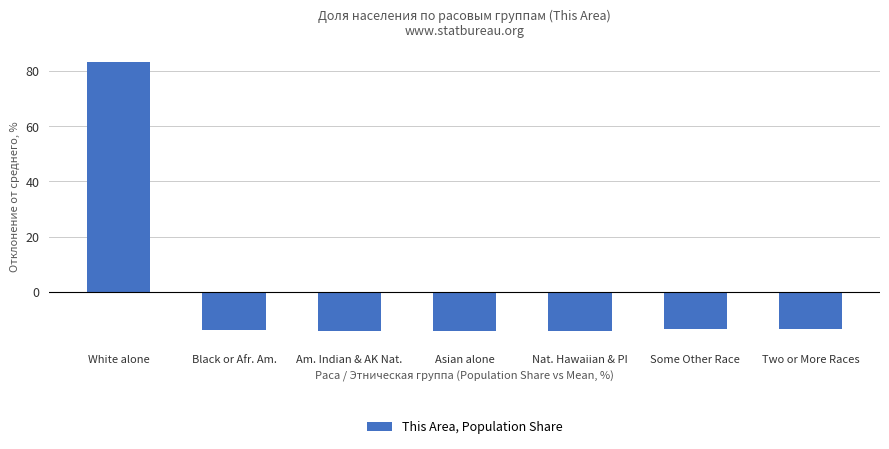

Read the value at Asian alone.

-14.0